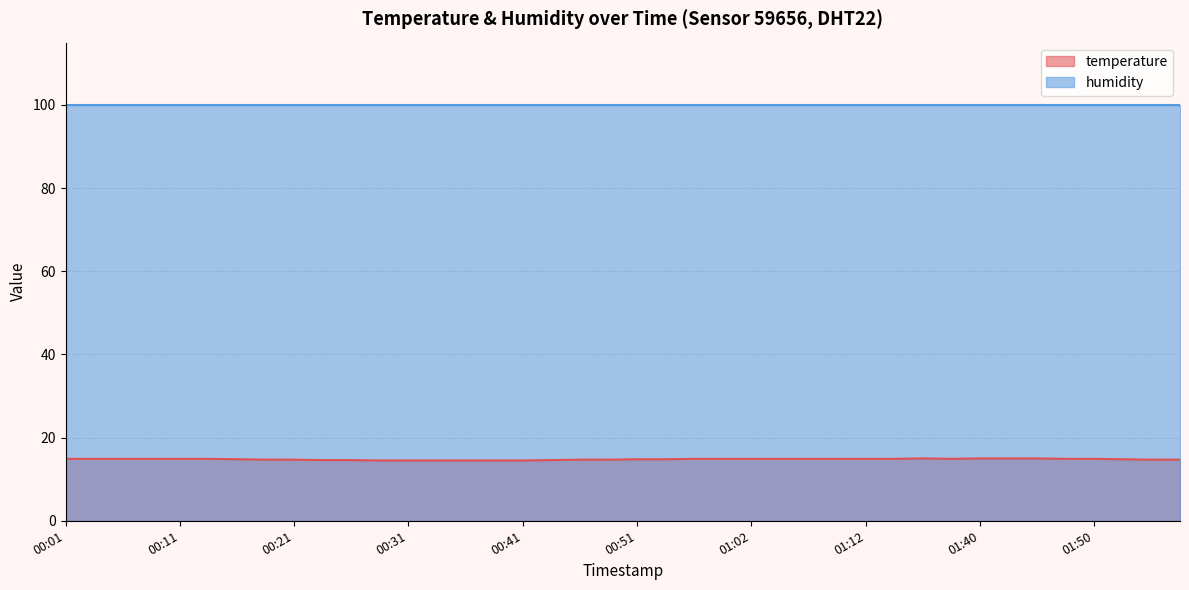

Is it true that the value at 01:50 is 25.7?

False